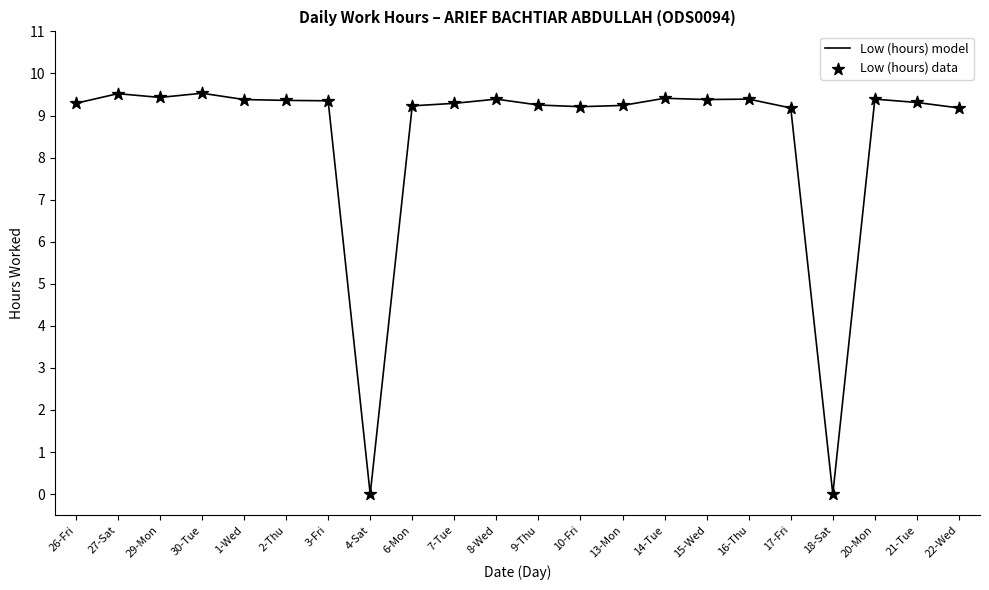

What is the ratio of the value at 29-Mon to the value at 8-Wed?

1.0